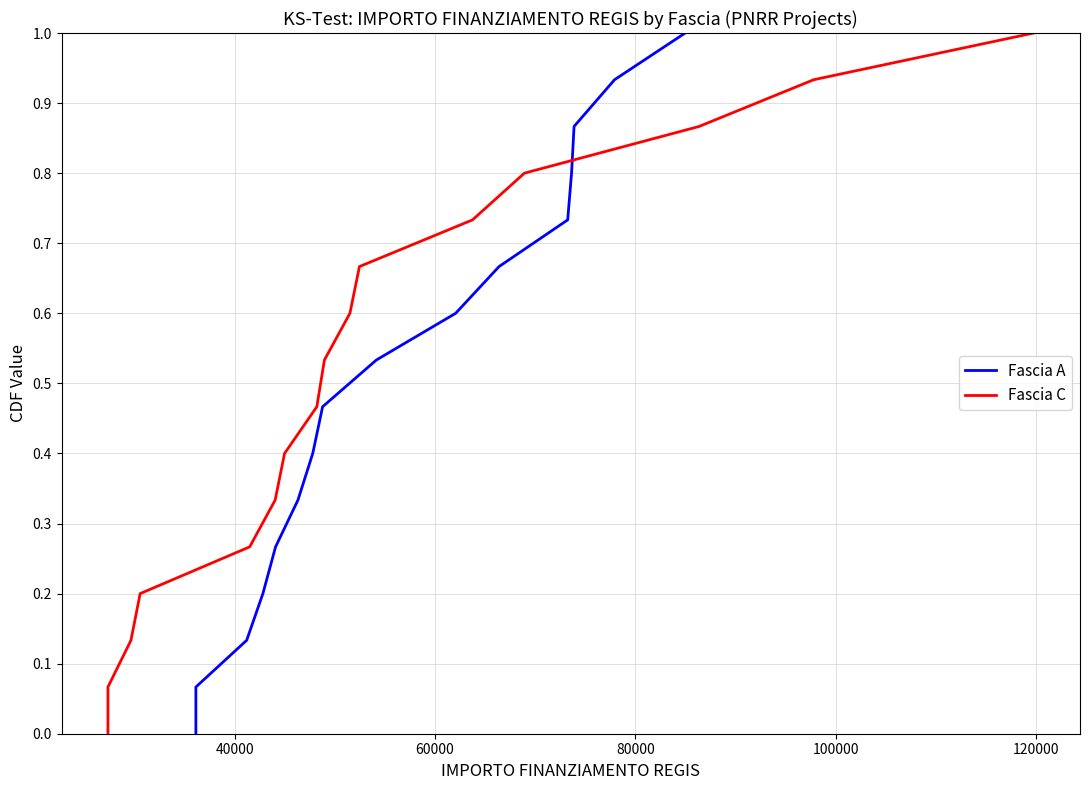

Is it true that Fascia A equals 0.9 at 8?

False